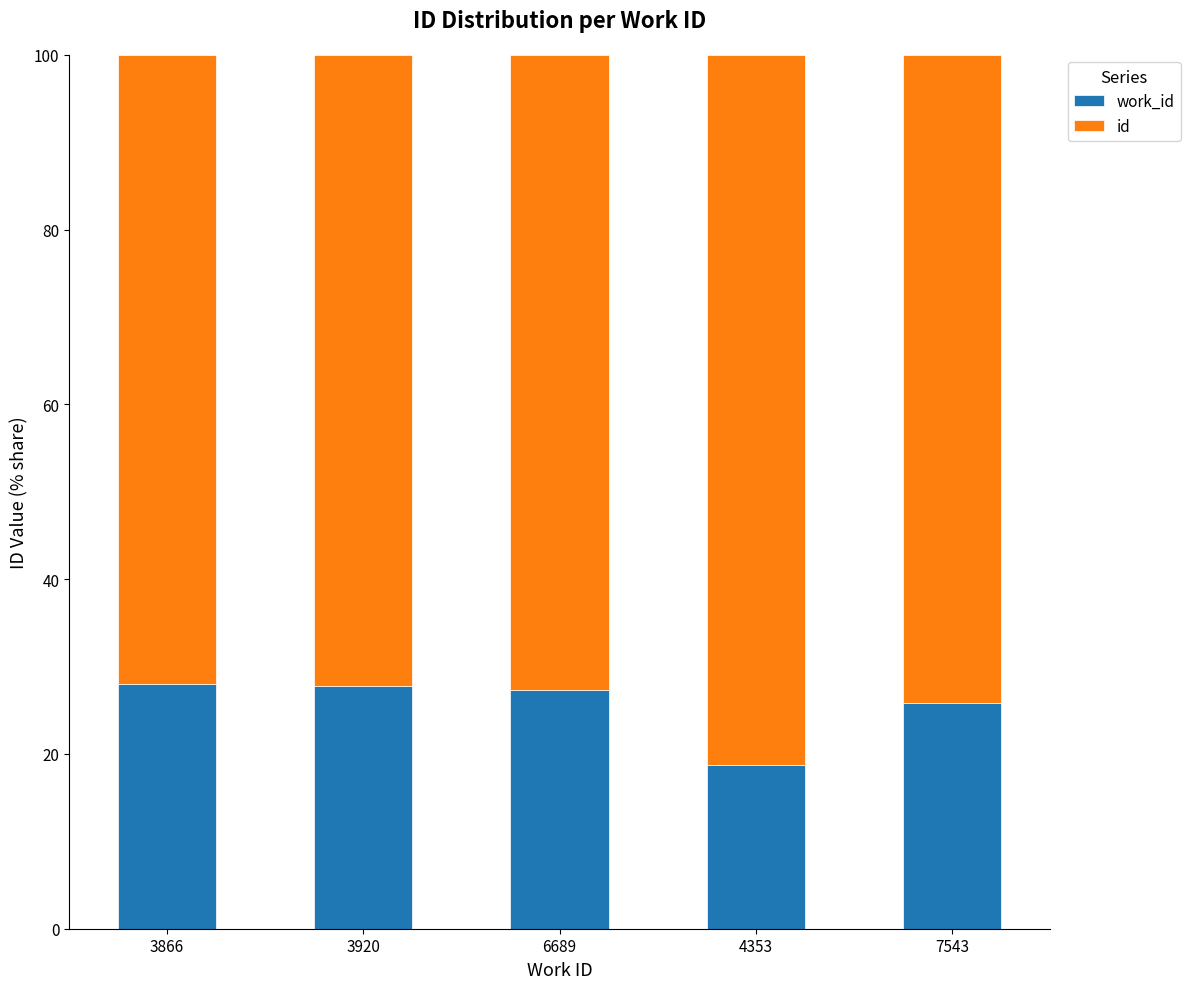

What is the total value across all series at 7543?

100.0